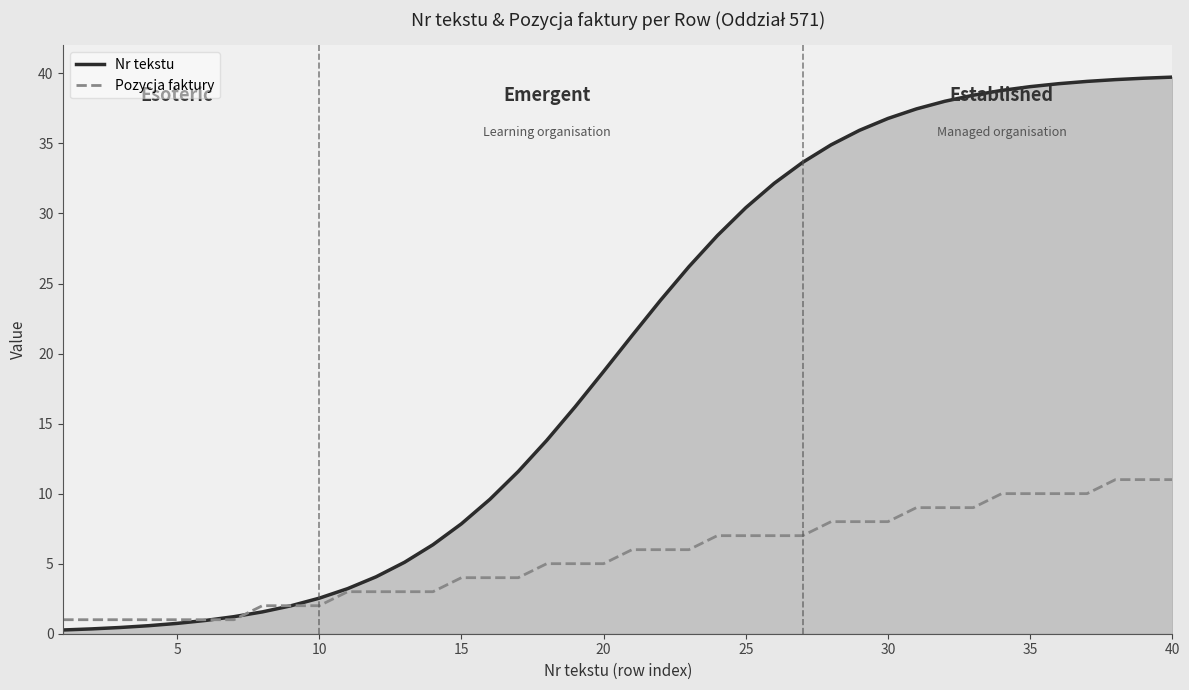

What is the lowest value of the Pozycja faktury series?

1.0